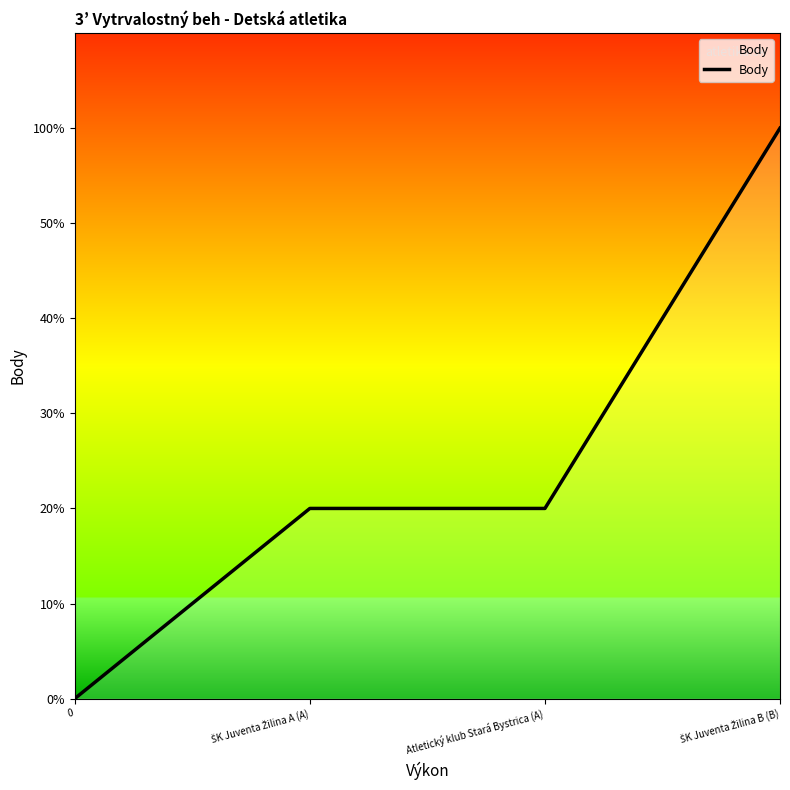

Is this an area chart (filled region under the line)?

Yes